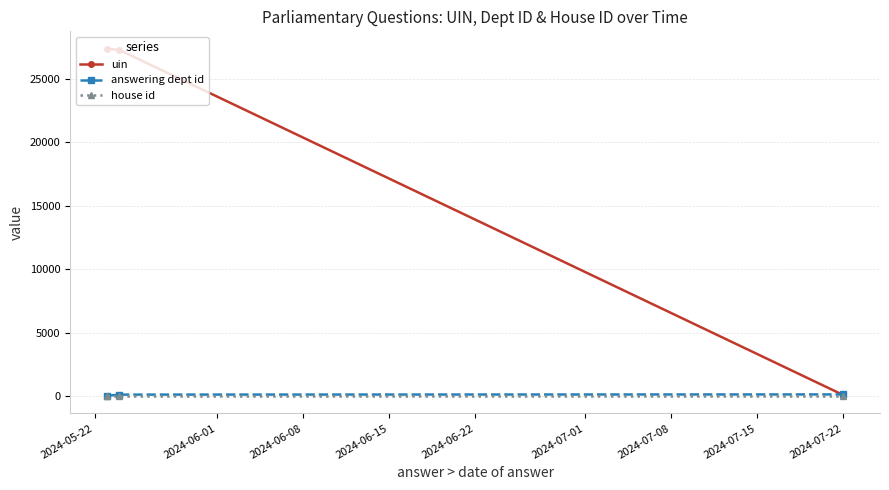

Which series has the largest total across all categories?

uin